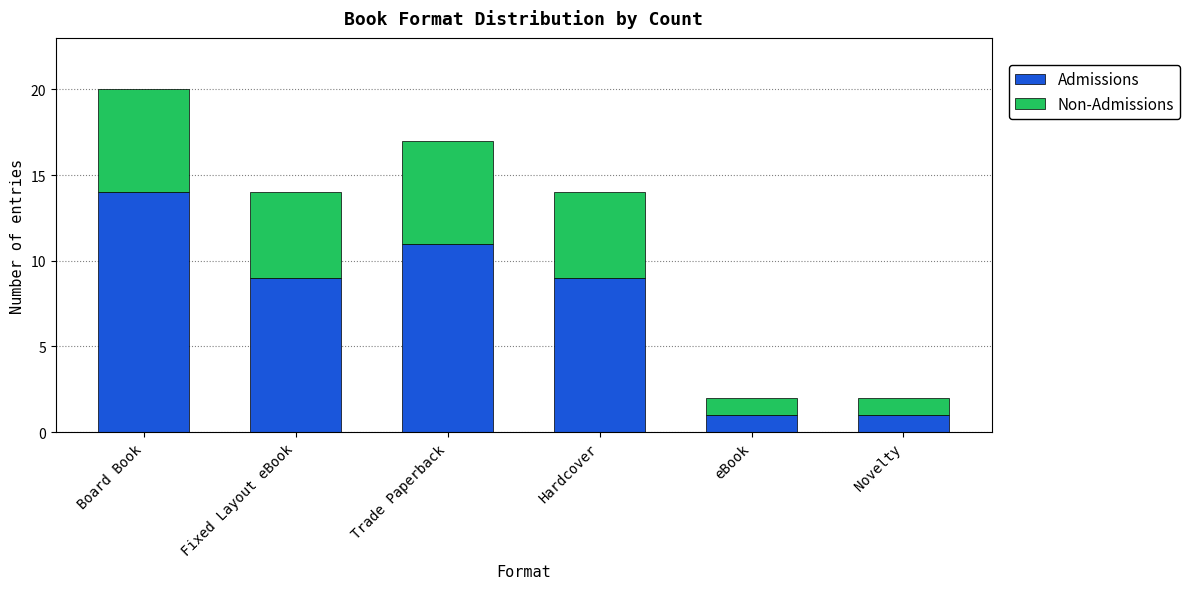

What is the total value across all series at Fixed Layout eBook?

14